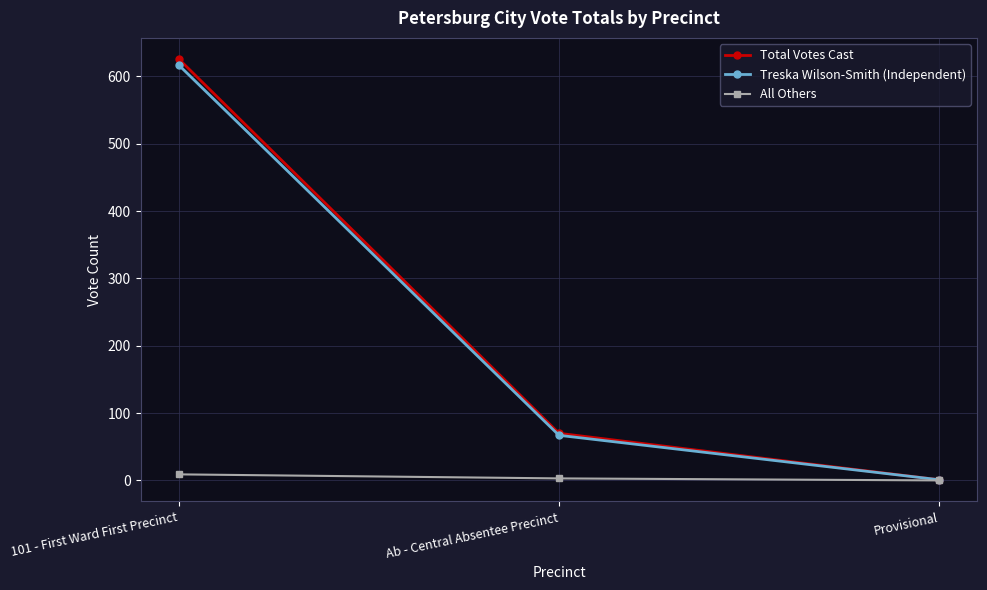

Where does the All Others series first go above 3?

101 - First Ward First Precinct